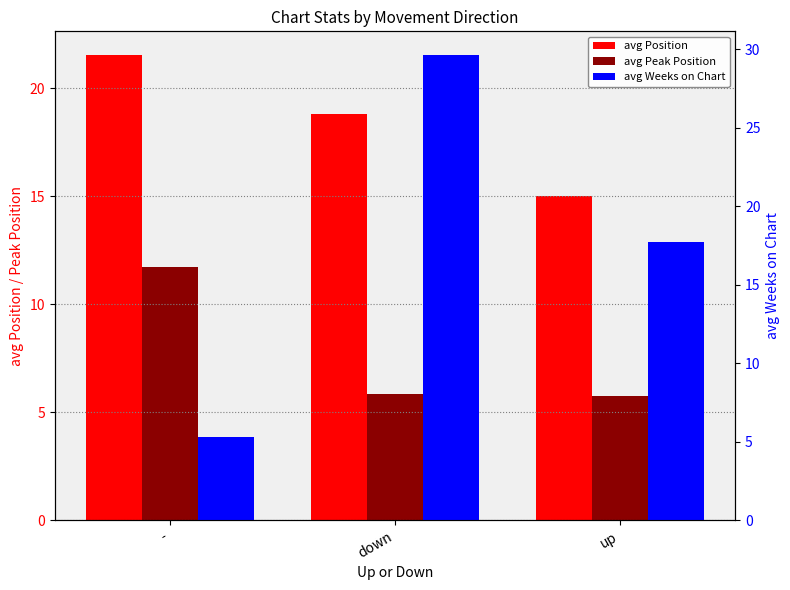

What are all the series names shown in the legend?

avg Position, avg Peak Position, avg Weeks on Chart